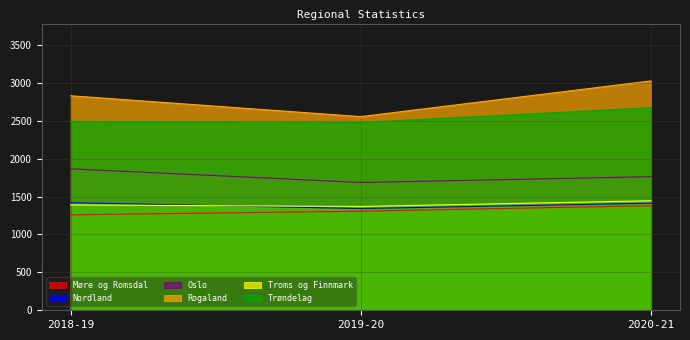

How many data points in Trøndelag are less than 2491?

1